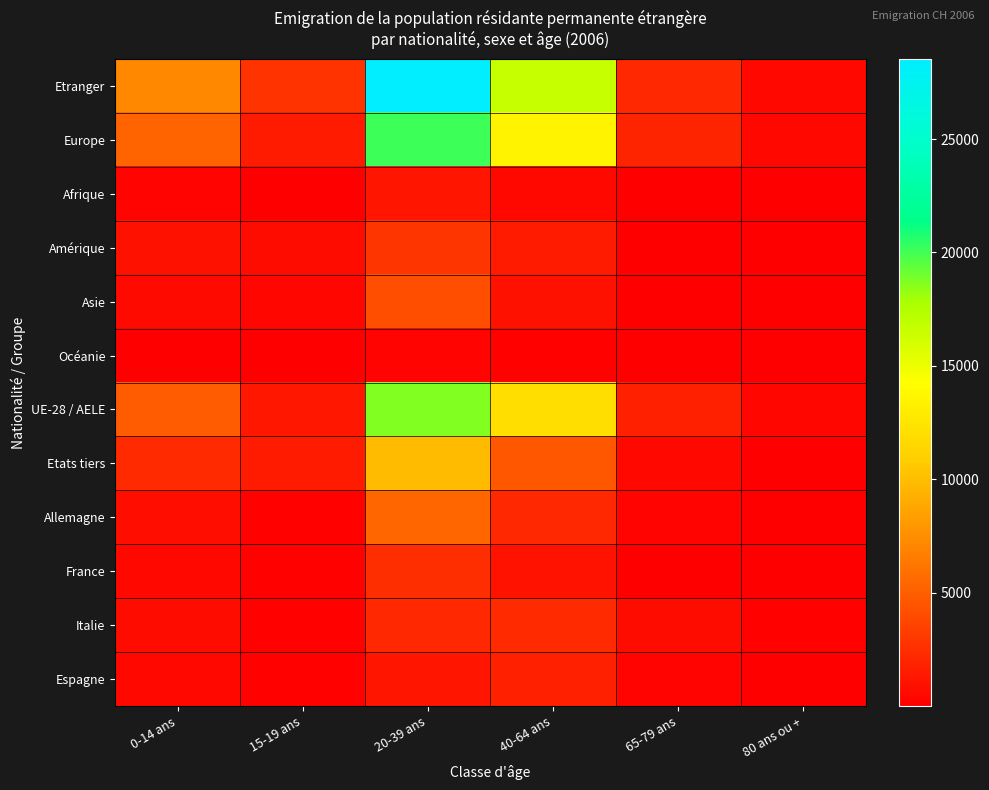

Rank the series by their maximum value, from lowest to highest.

Océanie, Afrique, Espagne, Italie, France, Amérique, Asie, Allemagne, Etats tiers, UE-28 / AELE, Europe, Etranger